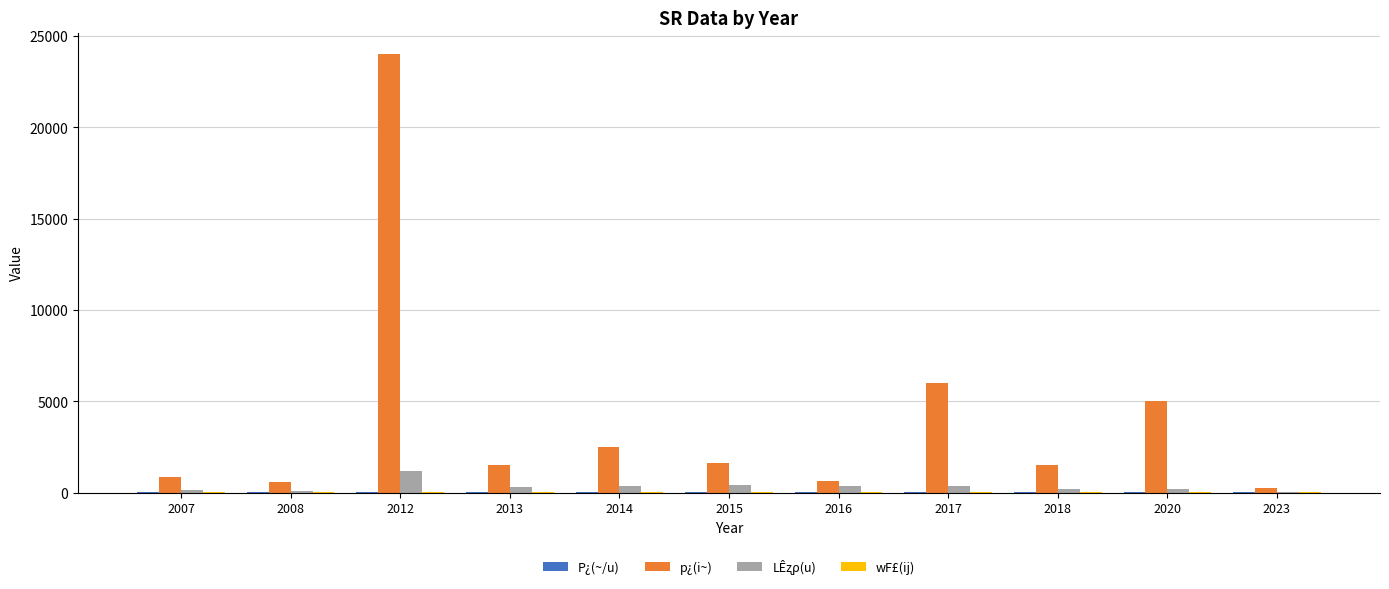

The value of p¿(i~) at 2014 is 4065.2. True or false?

False